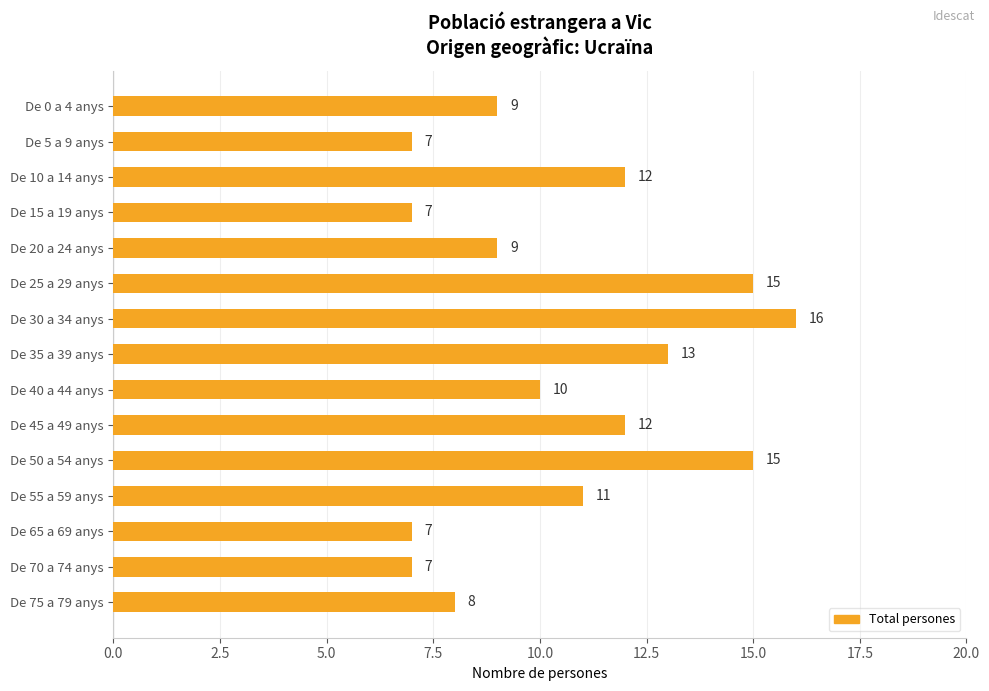

Which category has the highest value across all series?

De 30 a 34 anys